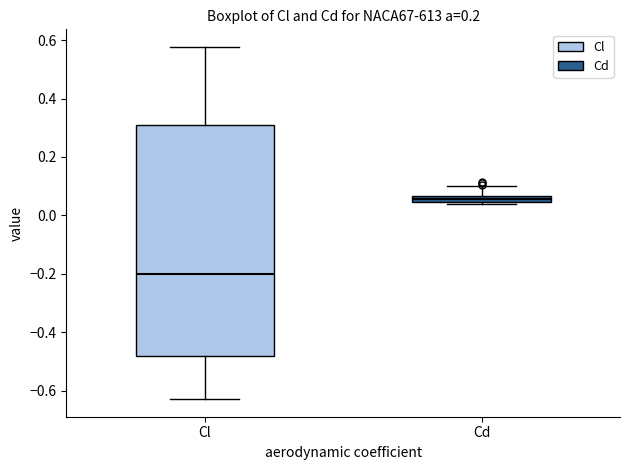

Where is the lower edge of the box for Cd on the y-axis? The values are not printed on the chart, so give them approximately, as read against the axis.

0.04